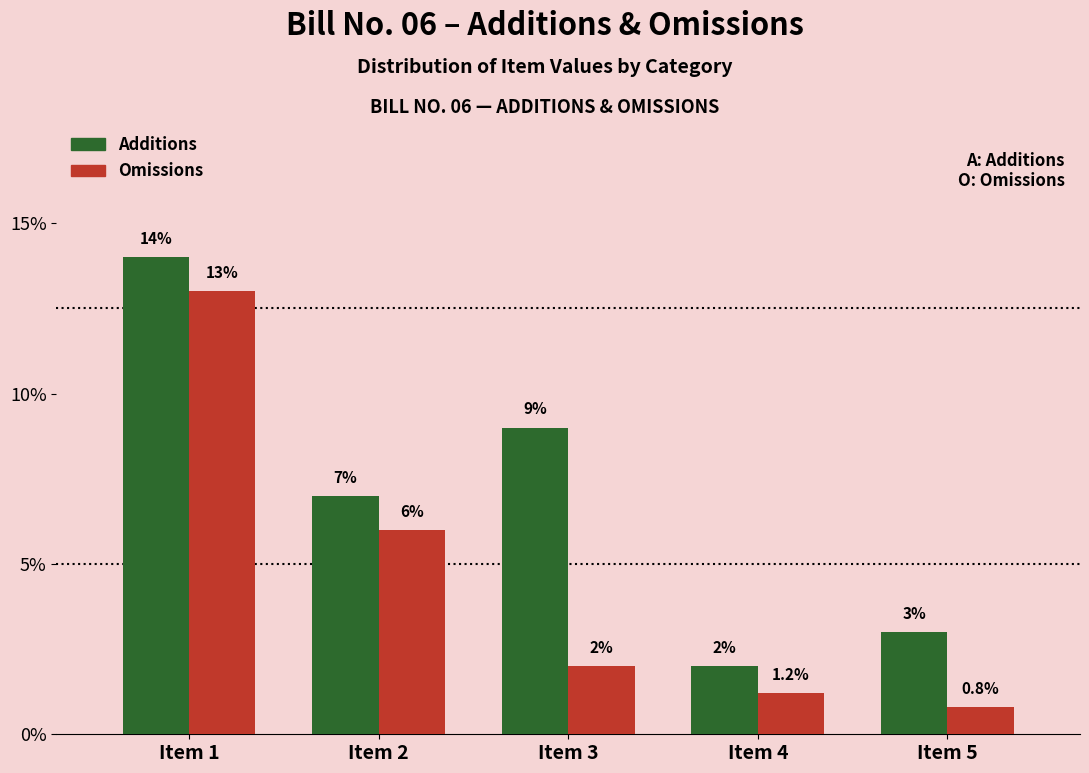

Reading left to right, extract all data points from this chart.

Additions: Item 1=14.0	Item 2=7.0	Item 3=9.0	Item 4=2.0	Item 5=3.0
Omissions: Item 1=13.0	Item 2=6.0	Item 3=2.0	Item 4=1.2	Item 5=0.8